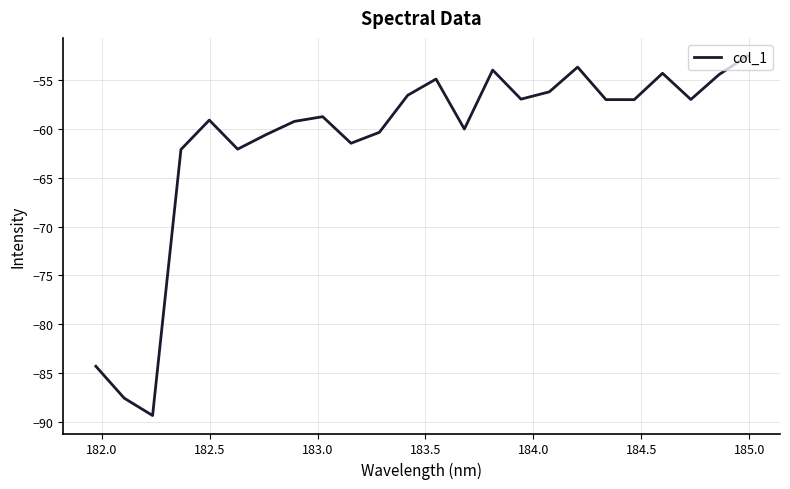

What is the sum of all values?

-1469.8